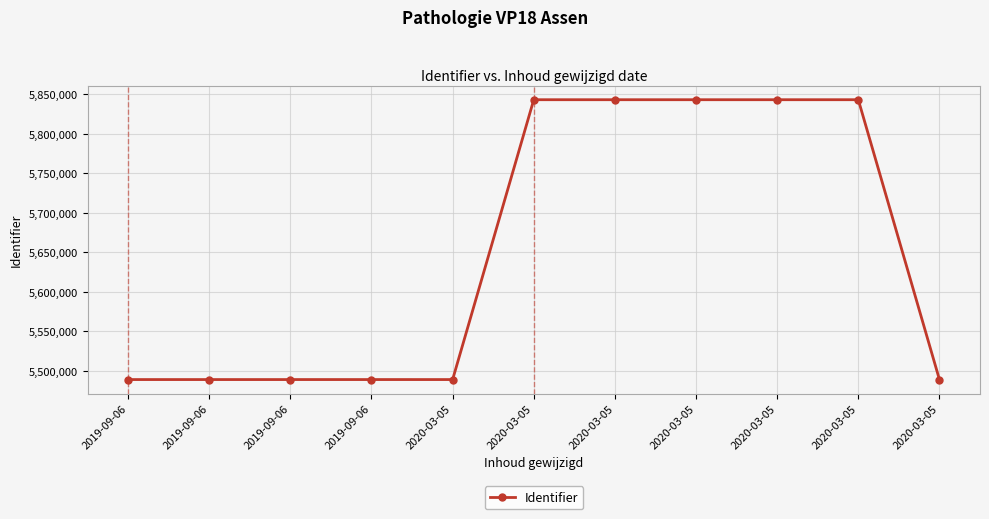

How many data points are less than 5488787?

5